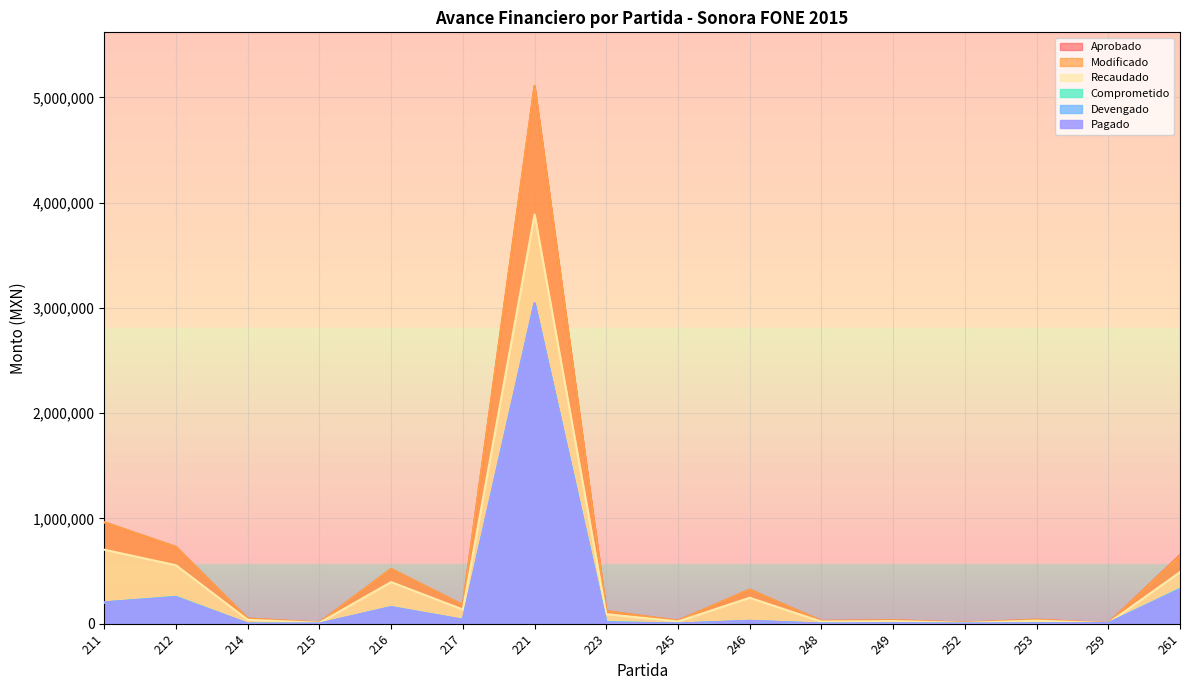

How many data points in Comprometido are above 14223?

8